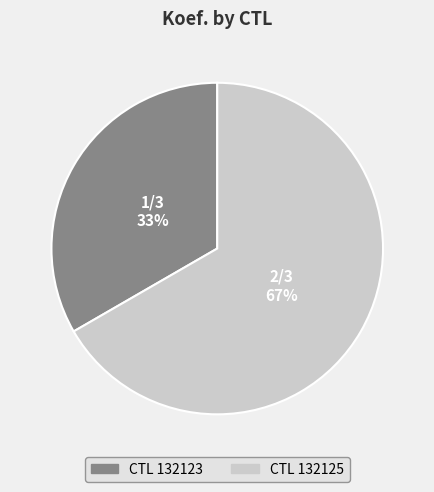

To the nearest percent, what is the average slice percentage?

50%